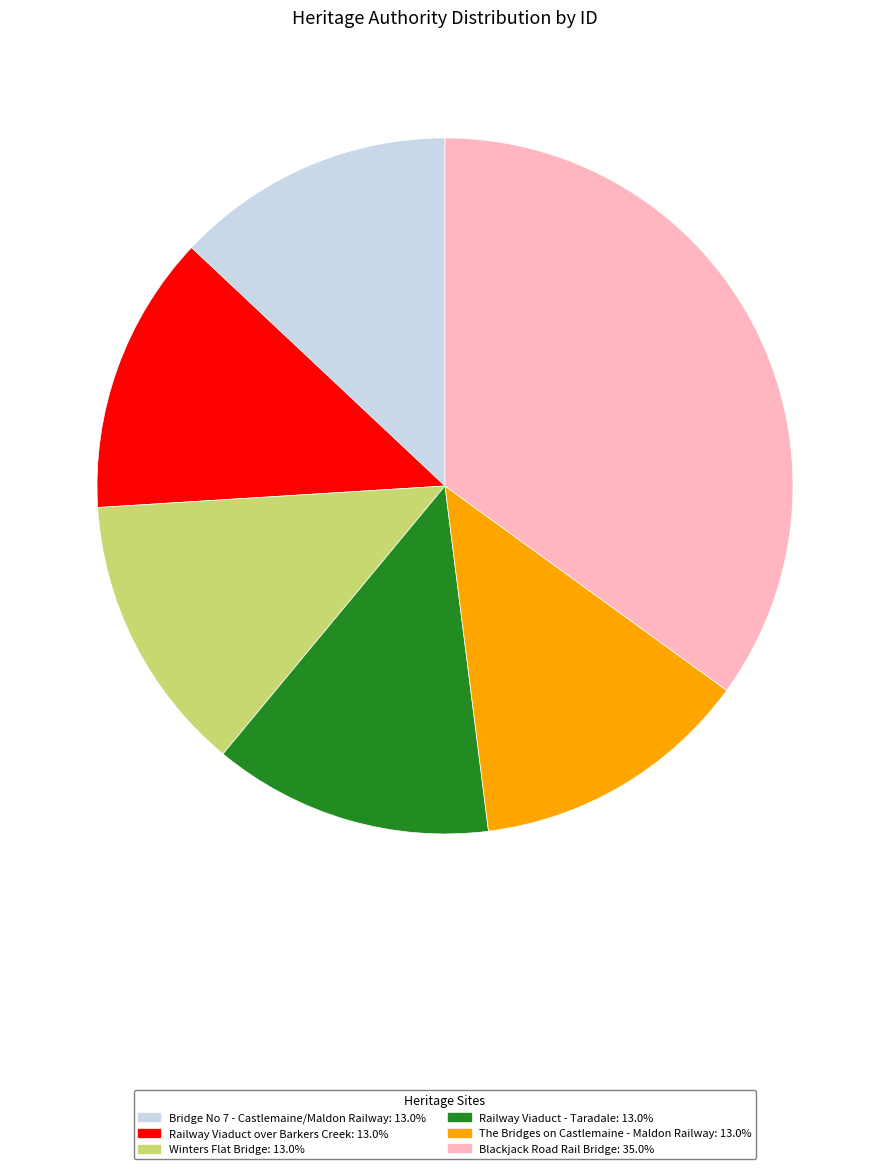

The Railway Viaduct - Taradale slice represents 13% of the pie. True or false?

True